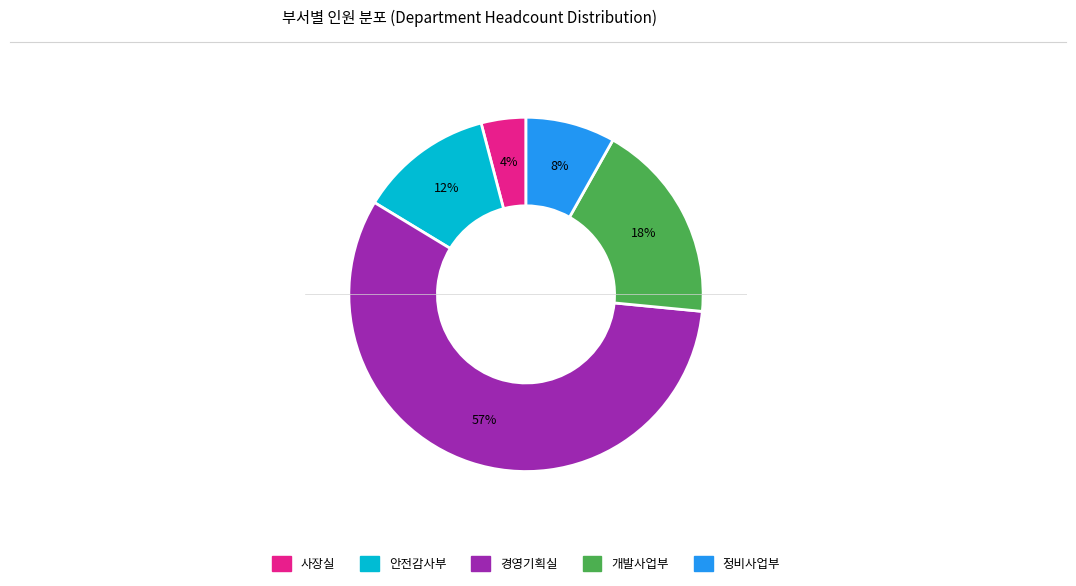

Does 안전감사부 represent more than half of the total?

No